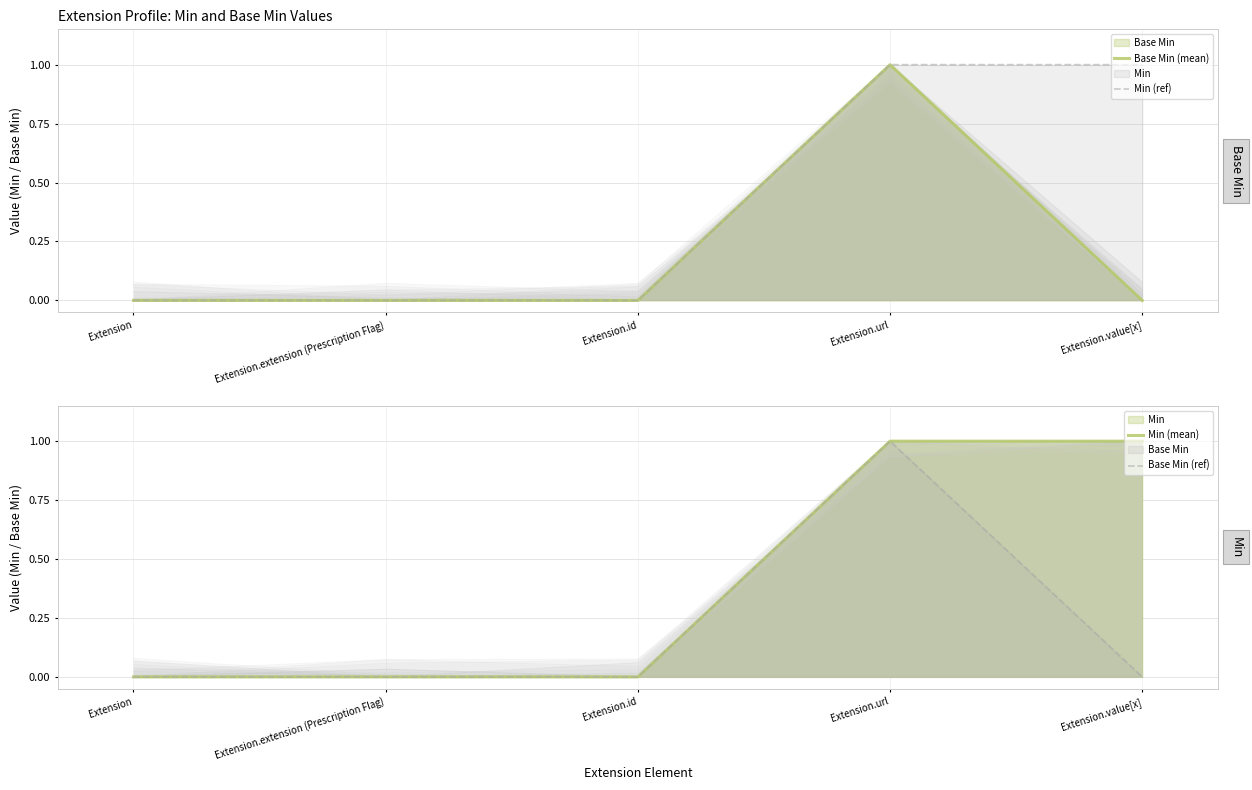

Reading right to left, transcribe all the data shown in this chart.

Base Min (mean): 0	1	0	0	0
Min (ref): 1	1	0	0	0
Min (mean): 1	1	0	0	0
Base Min (ref): 0	1	0	0	0